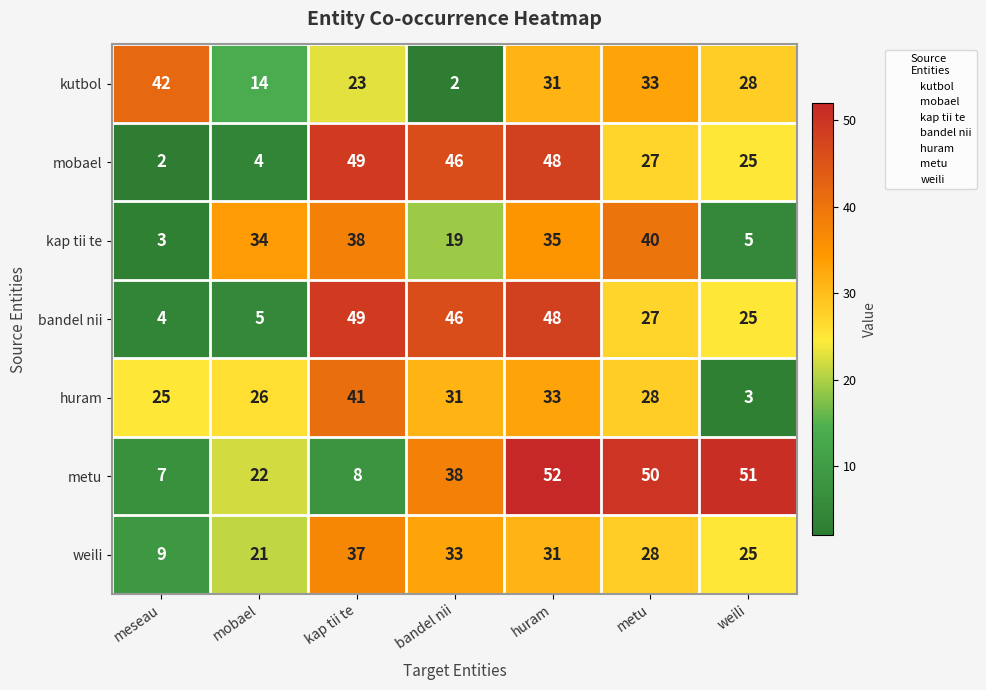

Which series has the widest spread of values?

mobael